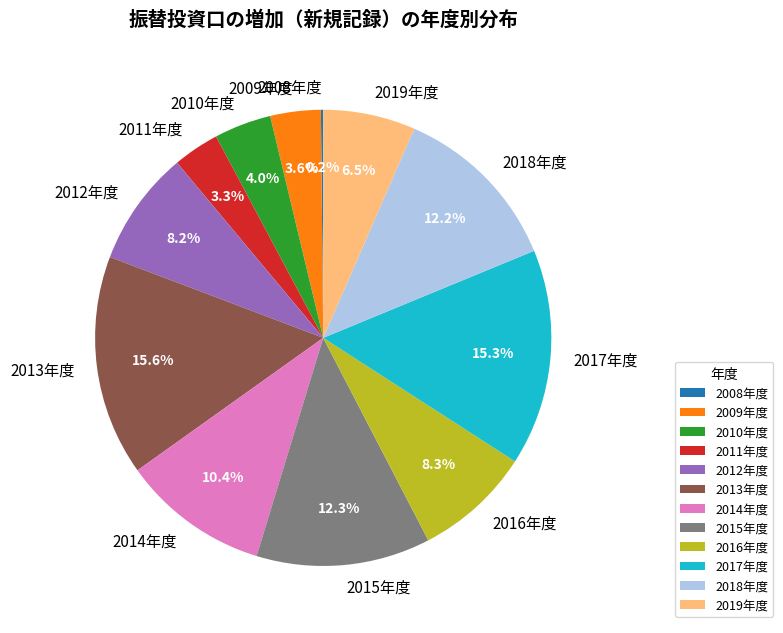

What portion of the pie excludes 2011年度?

96.7%